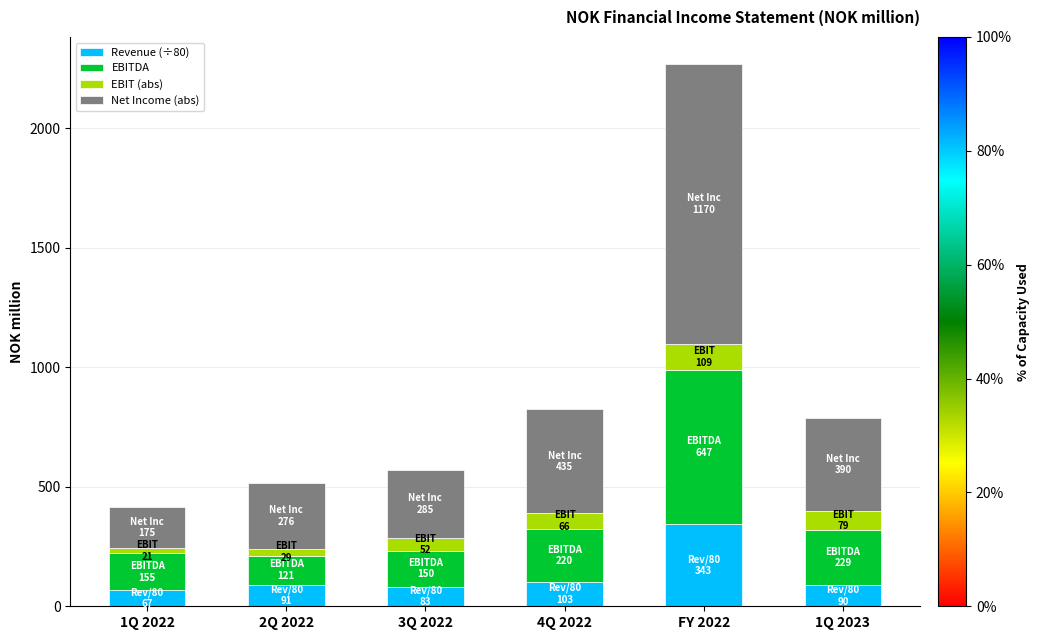

Does the chart contain any negative values?

No